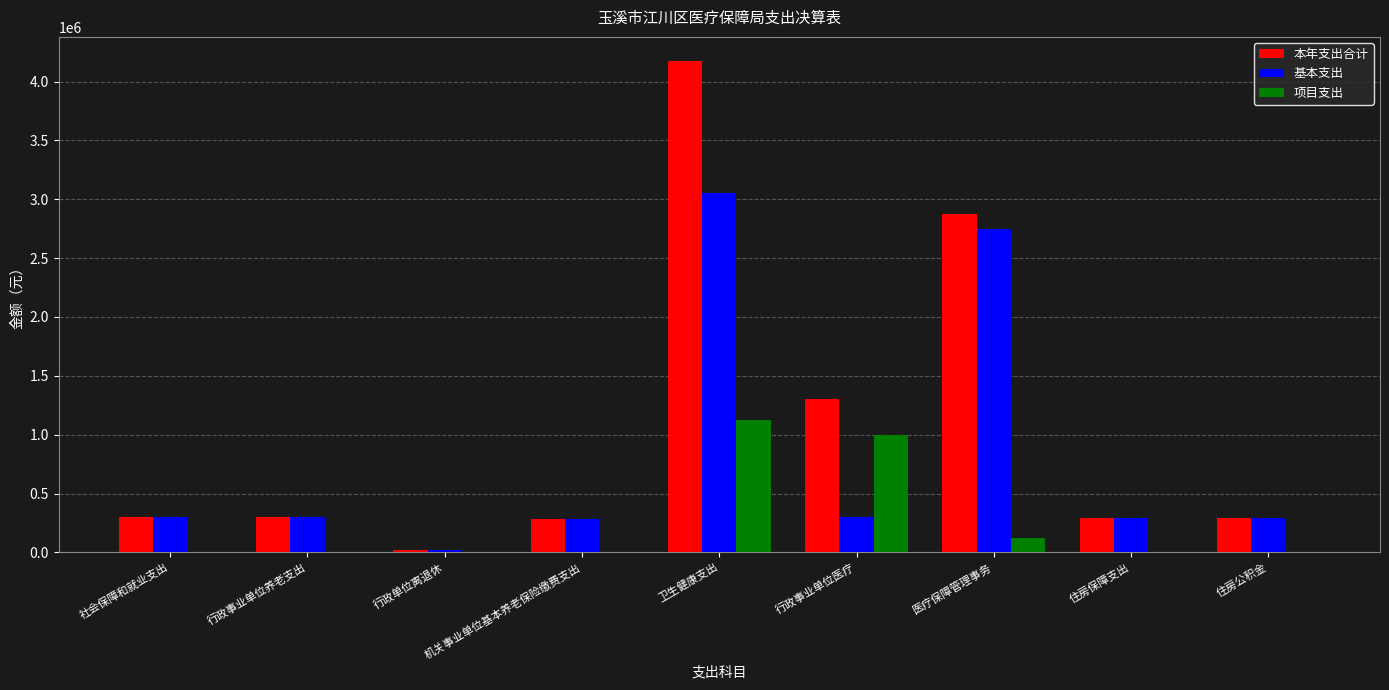

Between 医疗保障管理事务 and 住房保障支出, which series saw the biggest shift?

本年支出合计